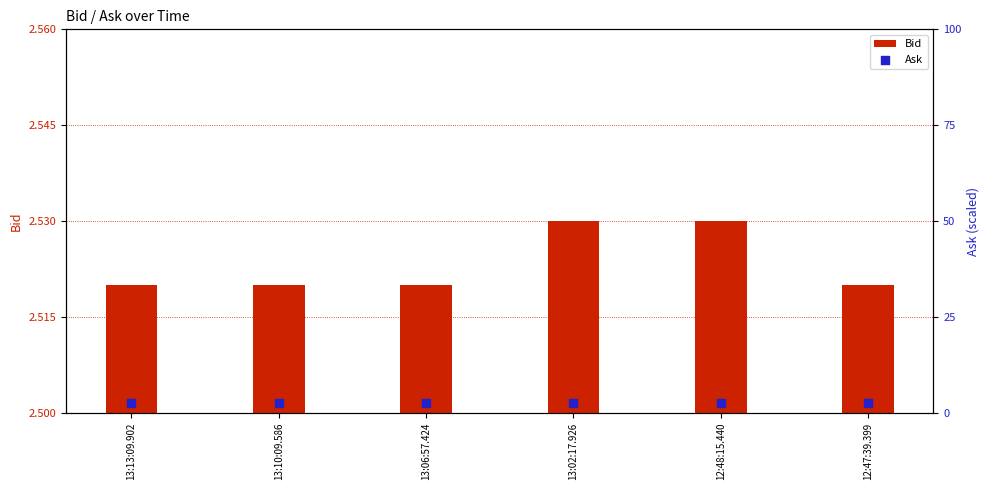

Which series has the largest Y range (max minus min)?

Ask